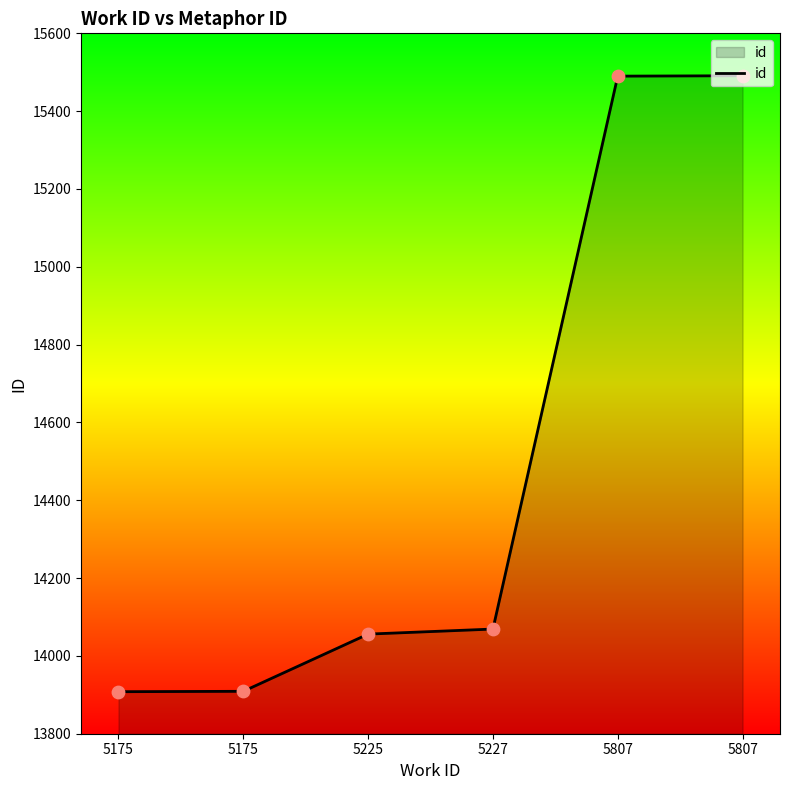

What is the change in value from 5225 to 5807?

+1435